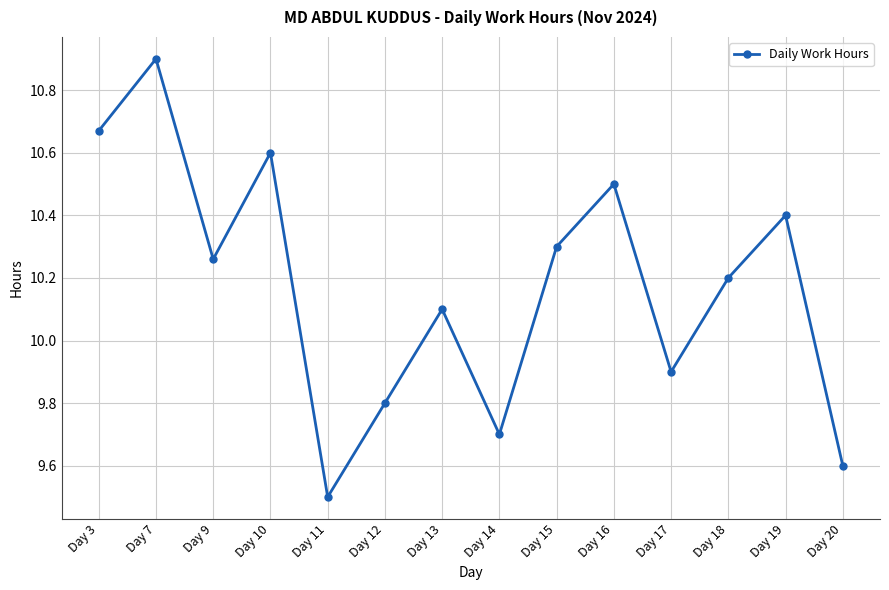

How many interior local valleys (lower than both neighbors) does the data have?

4